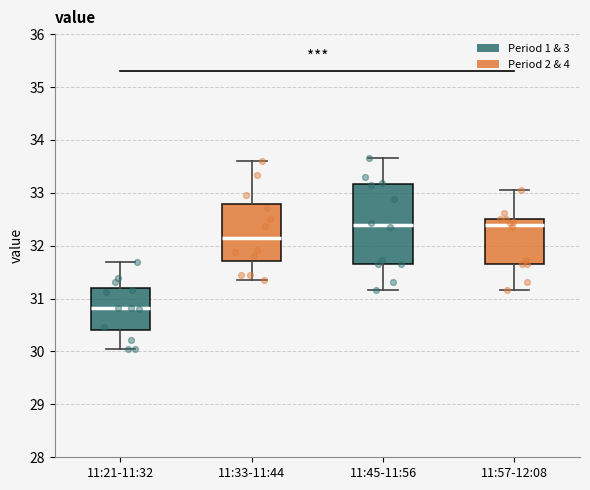

Where does the lower whisker of the box for 11:21-11:32 end on the y-axis? The values are not printed on the chart, so give them approximately, as read against the axis.

30.1